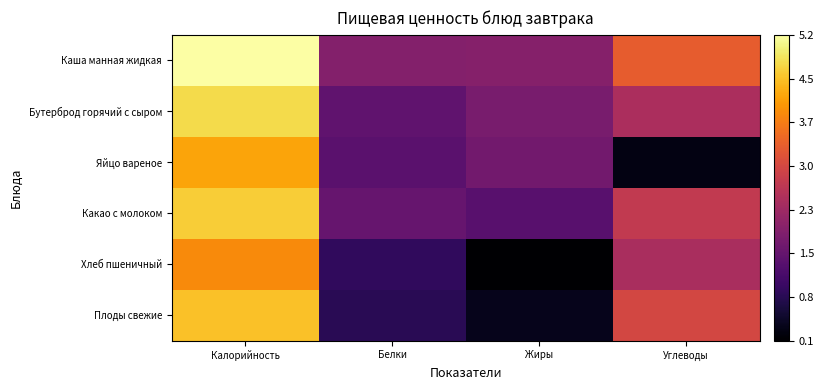

Reading left to right, list all the values displayed in this chart.

Каша манная жидкая: Калорийность=5.2	Белки=1.9	Жиры=1.9	Углеводы=3.3
Бутерброд горячий с сыром: Калорийность=4.7	Белки=1.5	Жиры=1.8	Углеводы=2.4
Яйцо вареное: Калорийность=4.2	Белки=1.4	Жиры=1.7	Углеводы=0.3
Какао с молоком: Калорийность=4.6	Белки=1.6	Жиры=1.4	Углеводы=2.7
Хлеб пшеничный: Калорийность=3.9	Белки=0.9	Жиры=0.1	Углеводы=2.4
Плоды свежие: Калорийность=4.5	Белки=0.8	Жиры=0.3	Углеводы=3.0